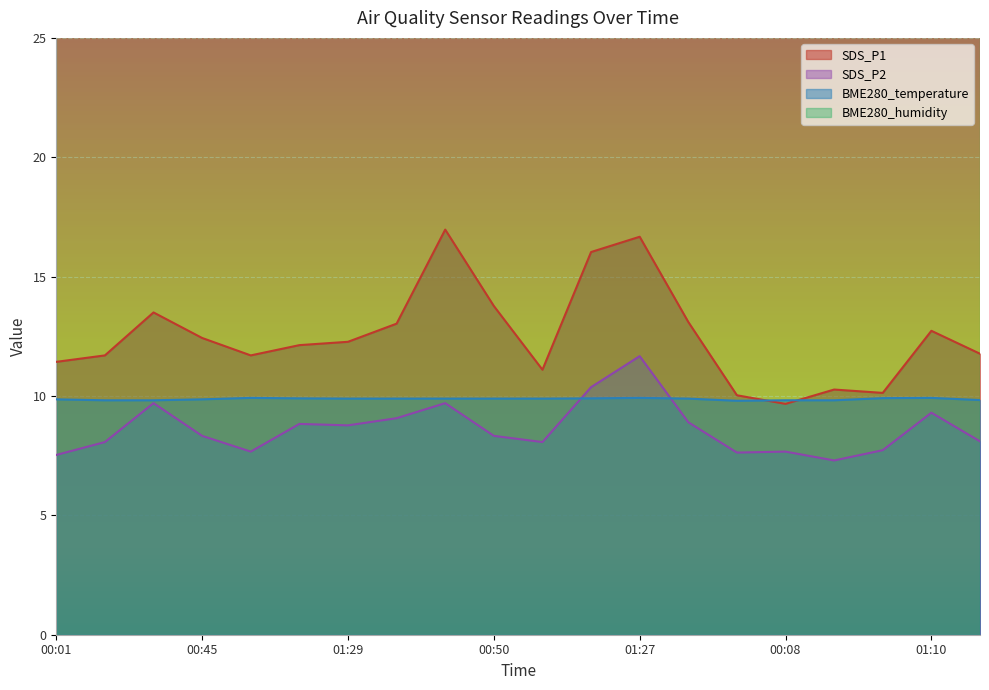

What is the maximum value for BME280_temperature?

9.9